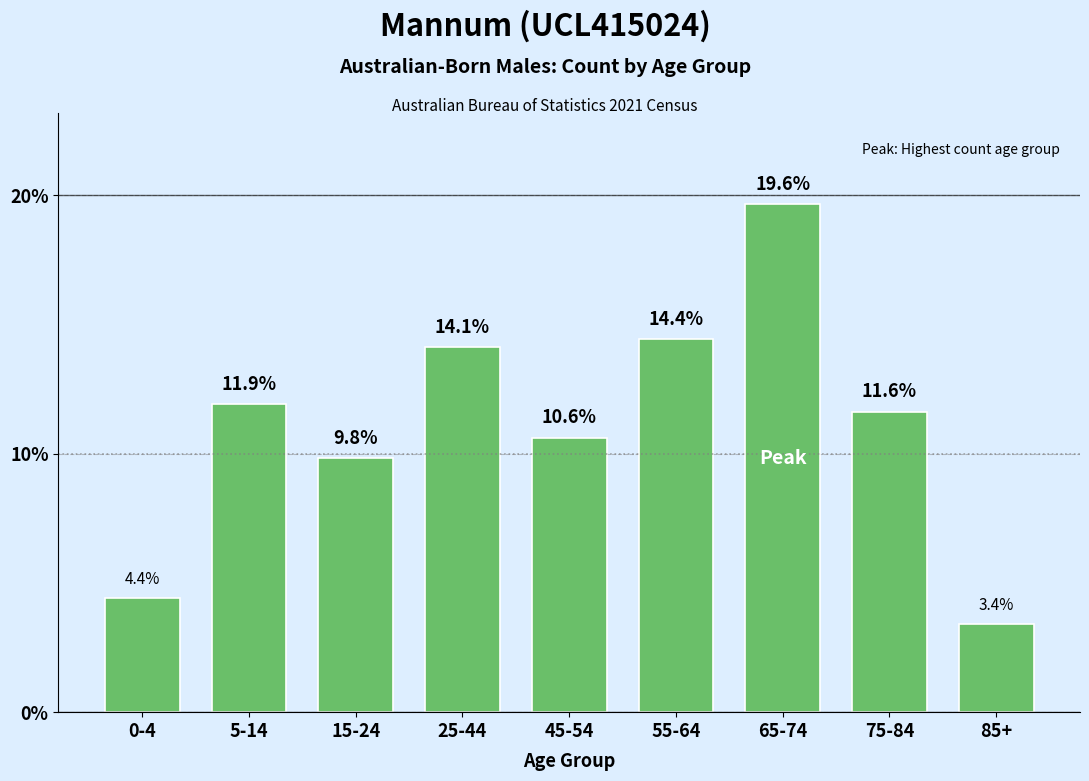

Reading left to right, transcribe all the data shown in this chart.

0-4=4.4	5-14=11.9	15-24=9.8	25-44=14.1	45-54=10.6	55-64=14.4	65-74=19.6	75-84=11.6	85+=3.4